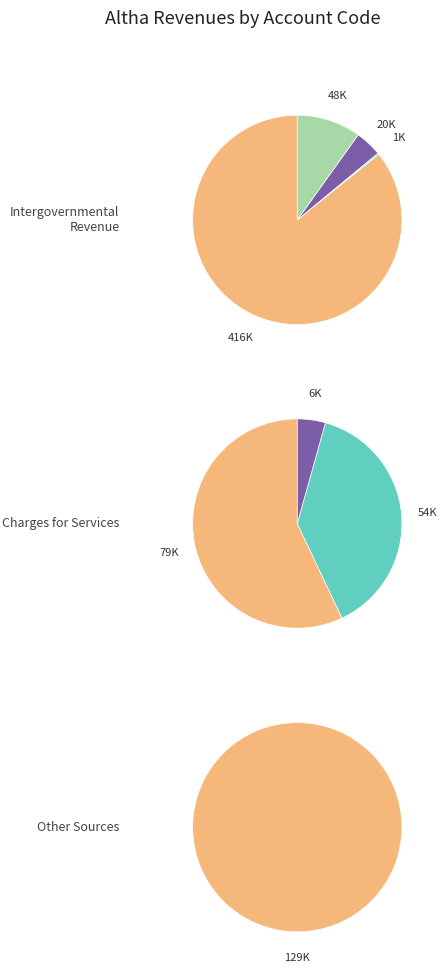

What is the smallest slice in the pie chart?

Judgments, Fines, and Forfeits